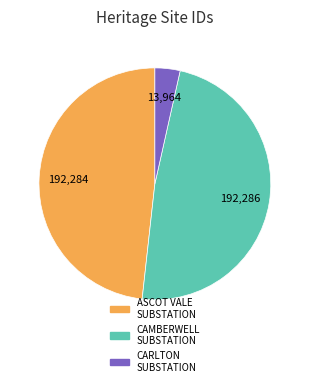

Is there any slice that represents more than half of the pie?

No